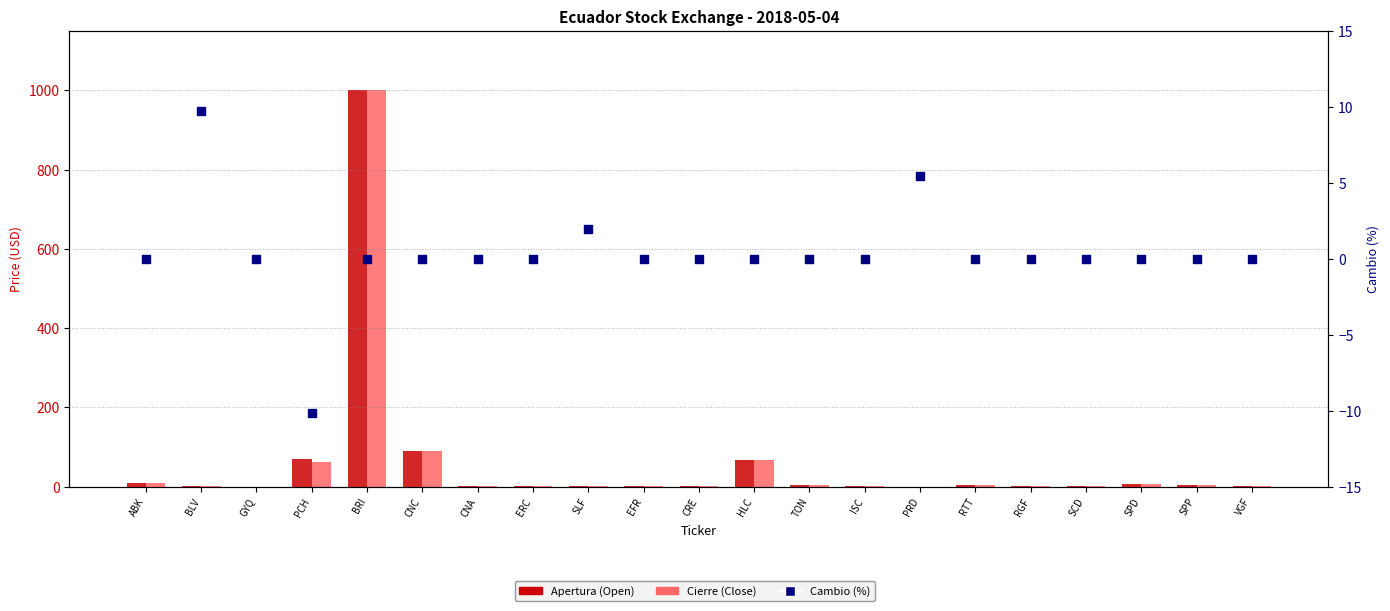

Which series reaches the maximum Y coordinate?

Apertura (Open)